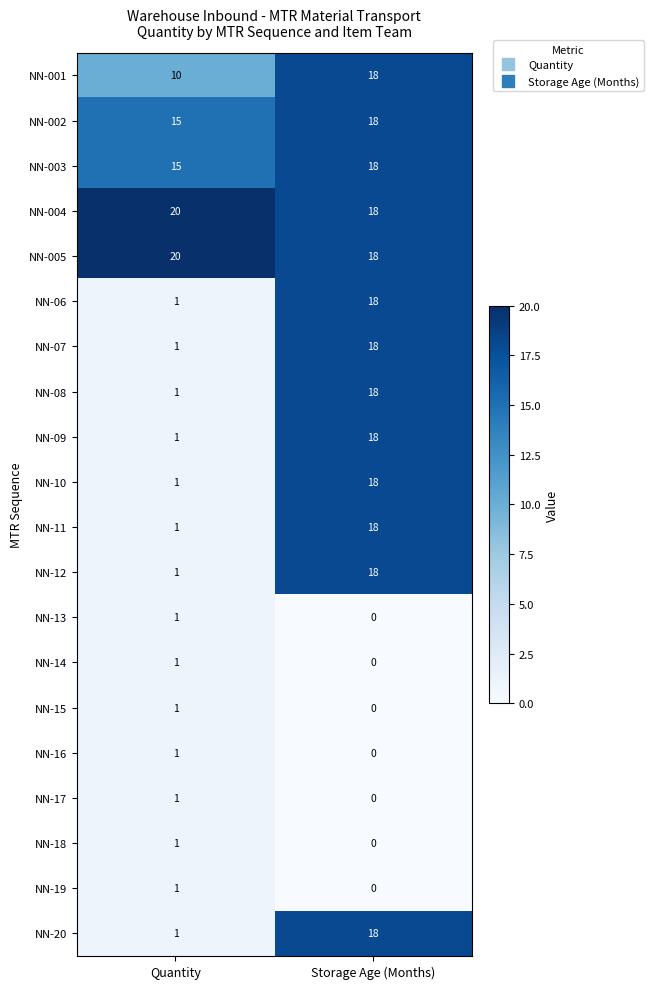

How many categories are shown in the chart?

2